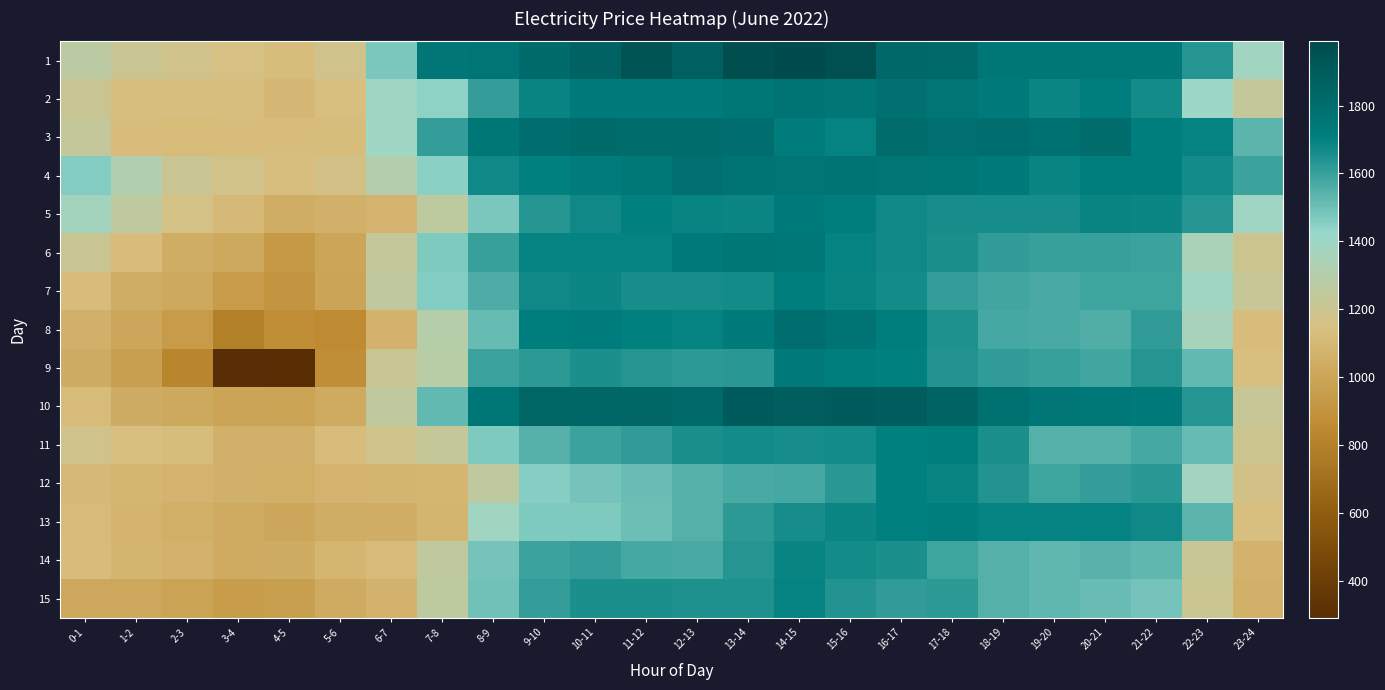

What is the total value across all series at 23-24?

18673.1